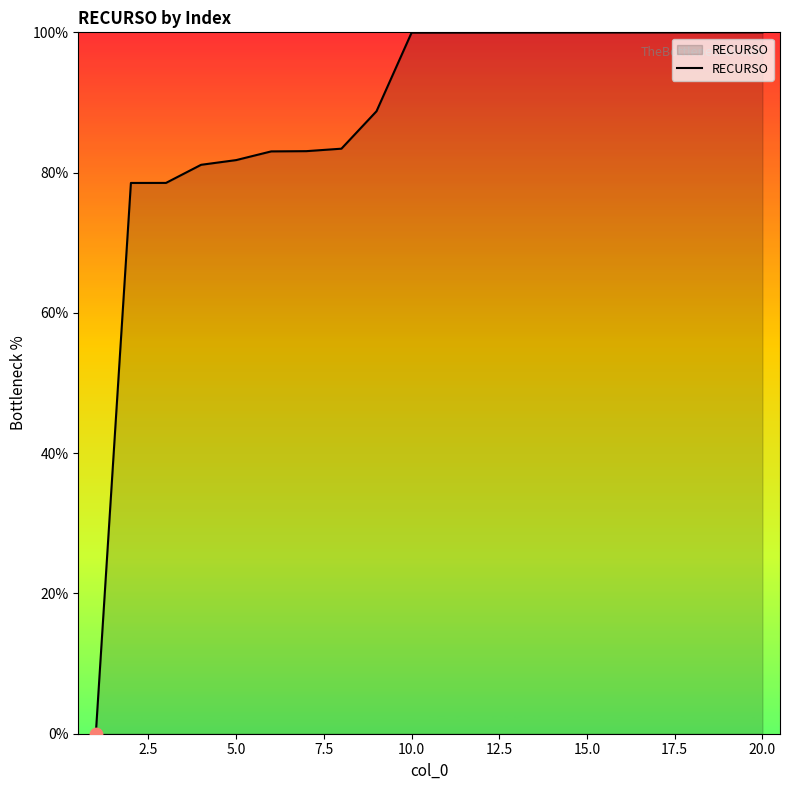

What is the difference between the maximum and minimum values?

100.0